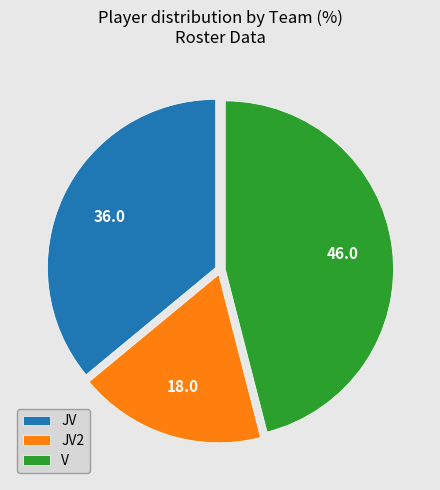

Count the number of slices in the pie.

3